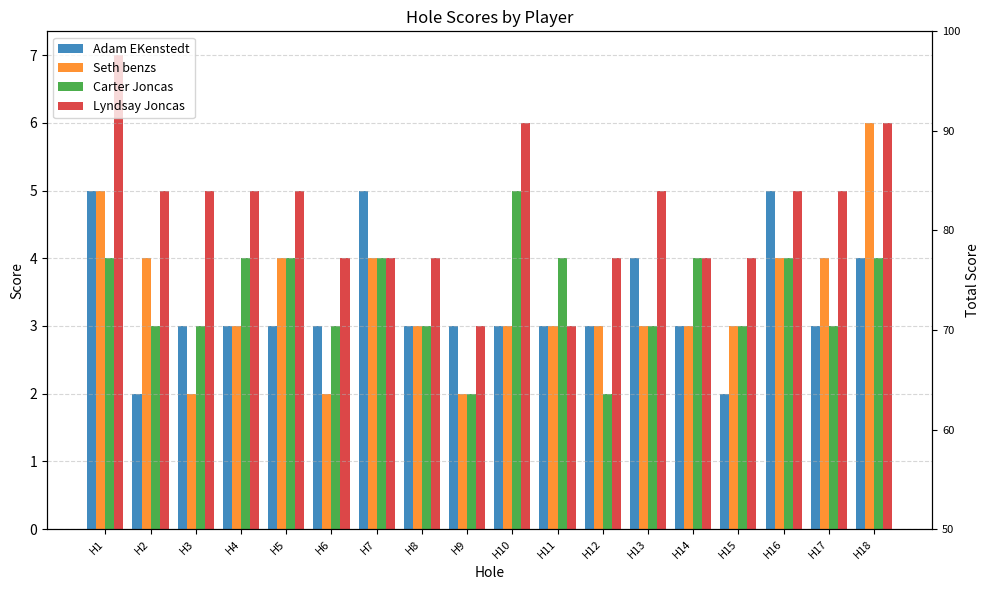

Is the value of Lyndsay Joncas at H14 greater than the value of Seth benzs at H18?

No